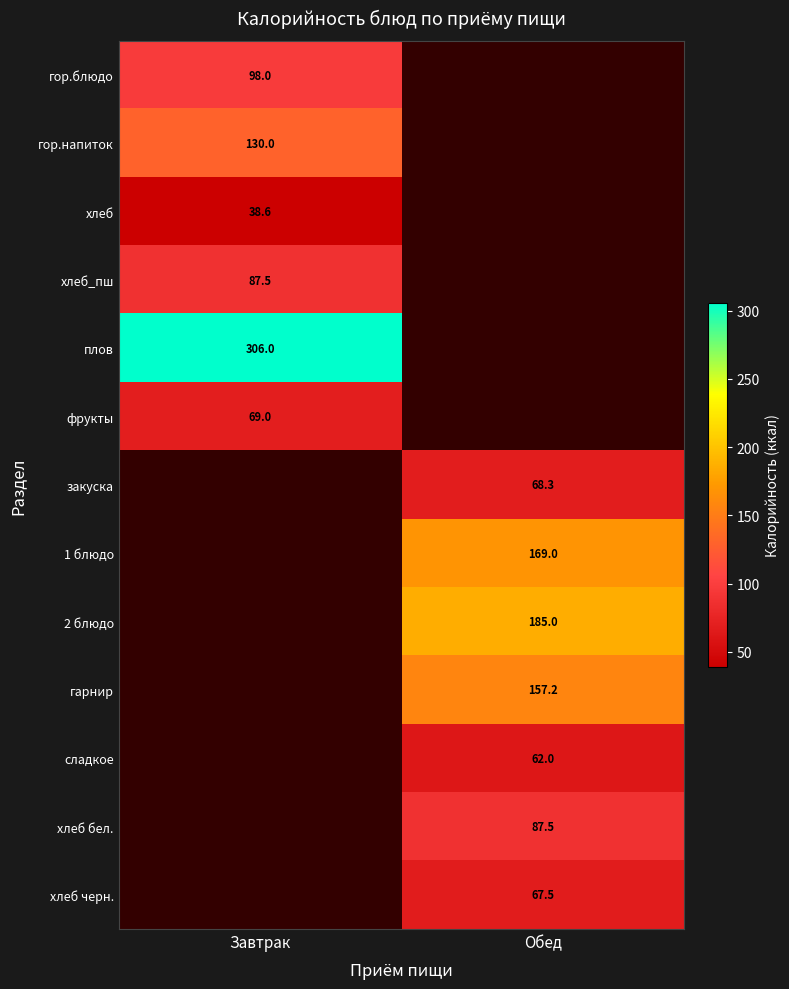

Is it true that хлеб equals 38.6 at Завтрак?

True